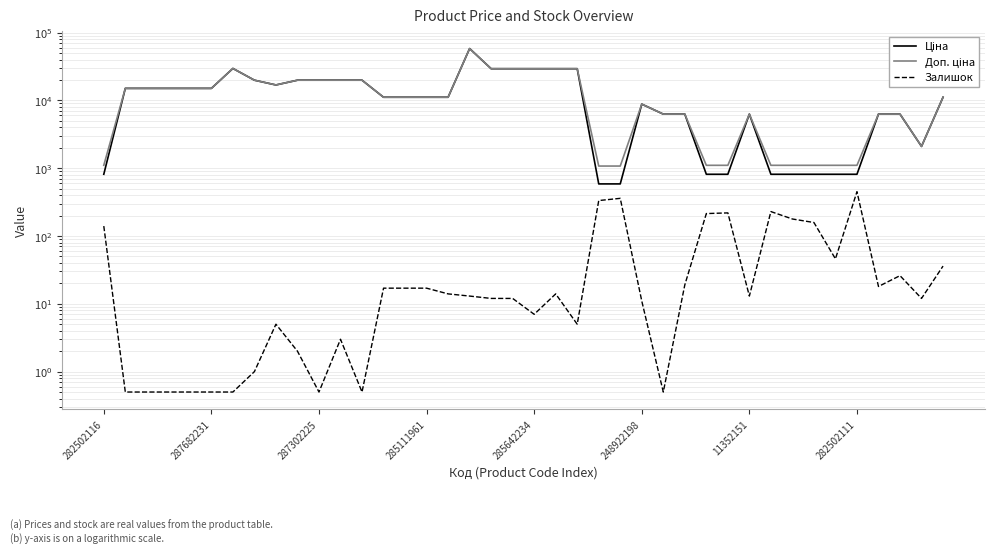

What position from the left is 285111961?

4